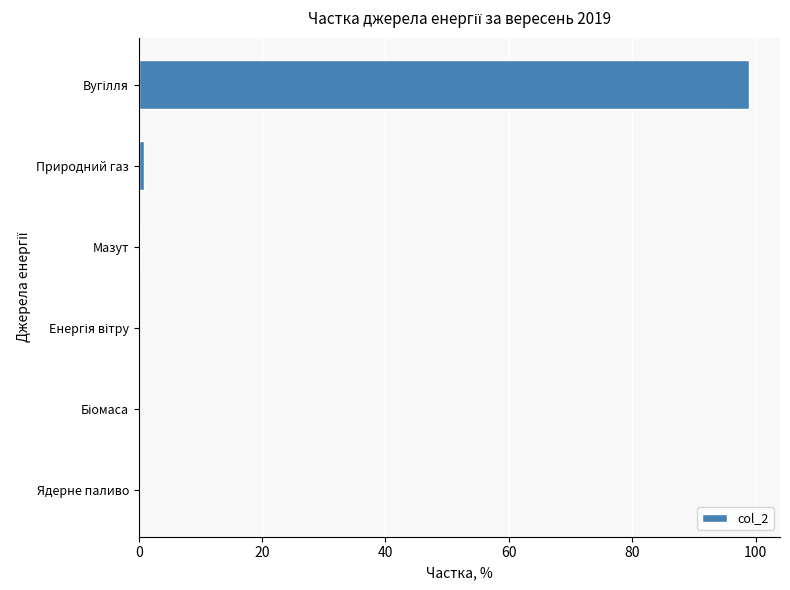

The value at Ядерне паливо is 0.0. True or false?

True